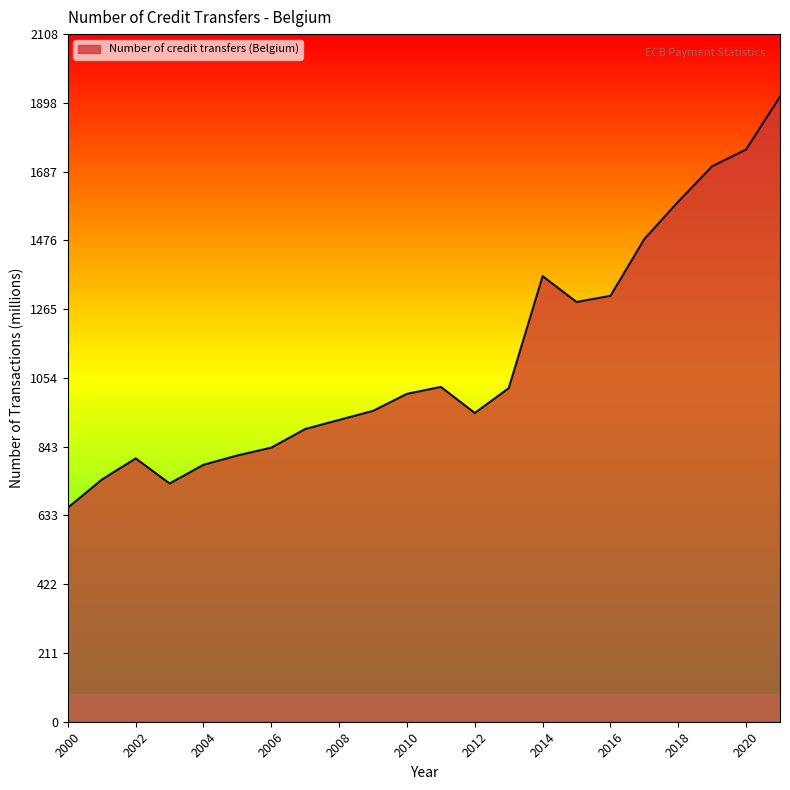

What is the difference between the maximum and minimum values?

1260.5